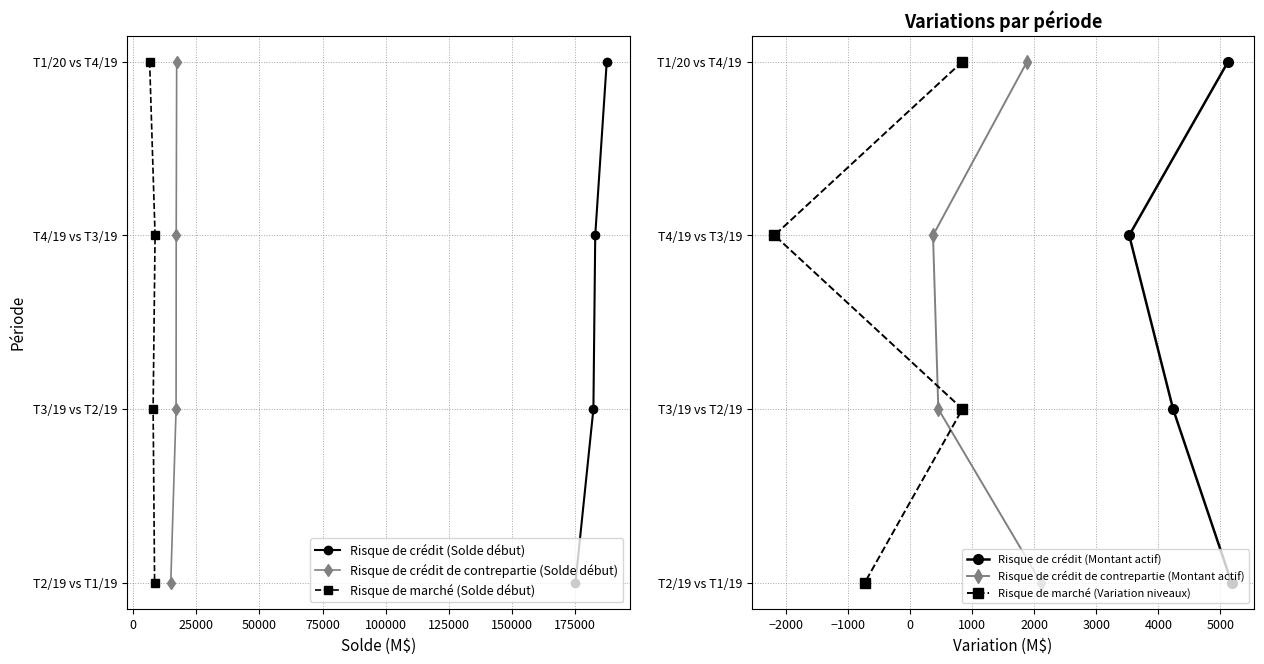

What is the highest value of the Risque de marché (Solde début) series?

3